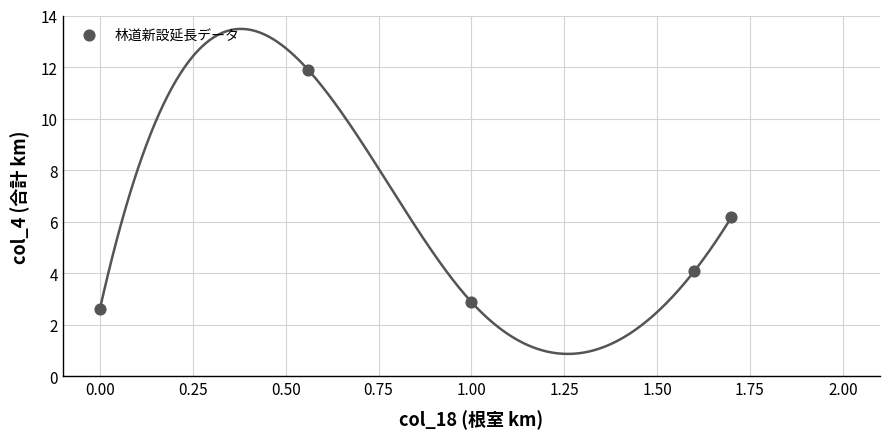

What is the average Y value?

5.5